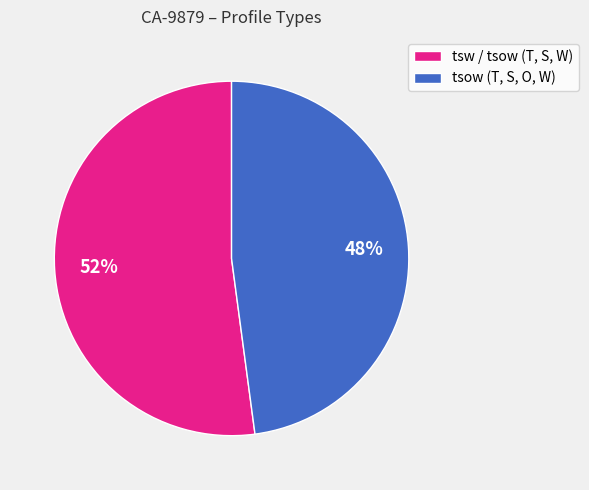

To the nearest percent, what is the difference between the largest and smallest slice percentages?

4%